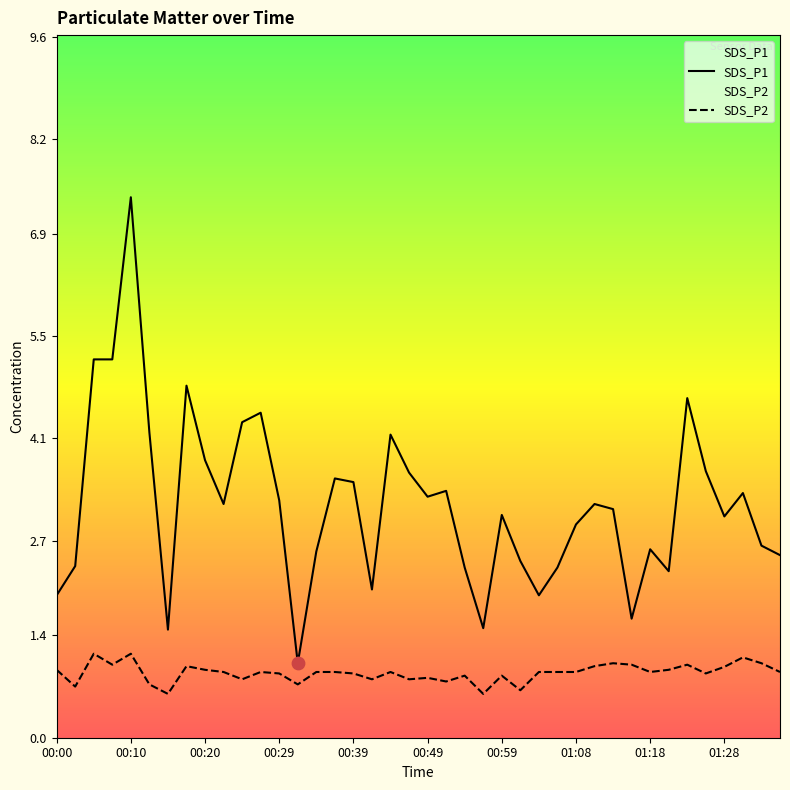

What are all the series names shown in the legend?

SDS_P1, SDS_P2